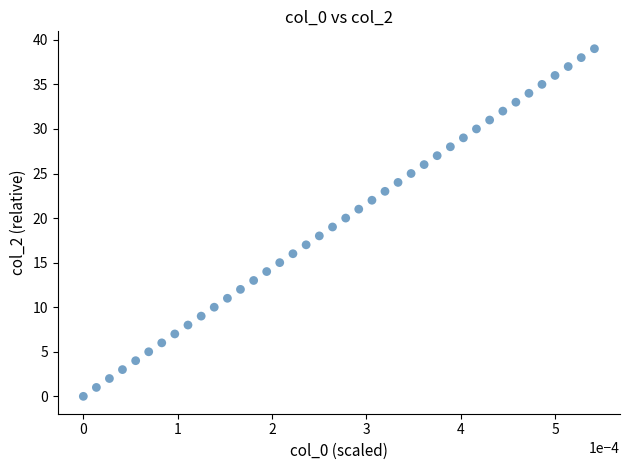

What is the range of Y values (max minus min)?

39